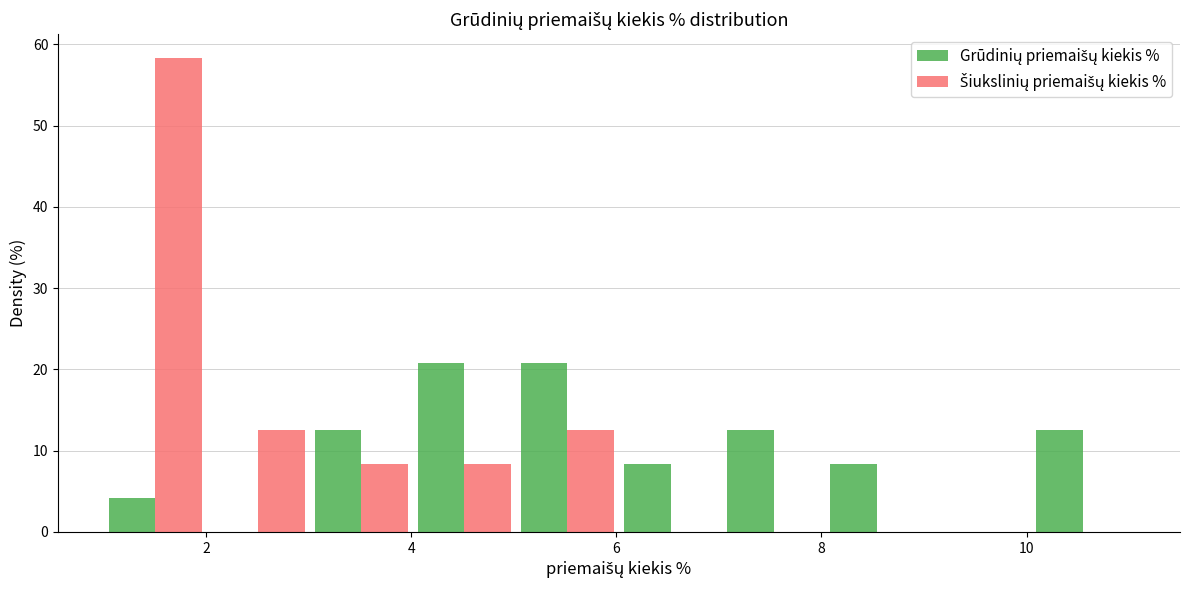

What is the height of the Šiukslinių priemaišų kiekis % bar covering 4 to 5 on the x-axis? Neither the bar edges nor the heights are printed on the chart, so give them approximately, as read against the axes.

8